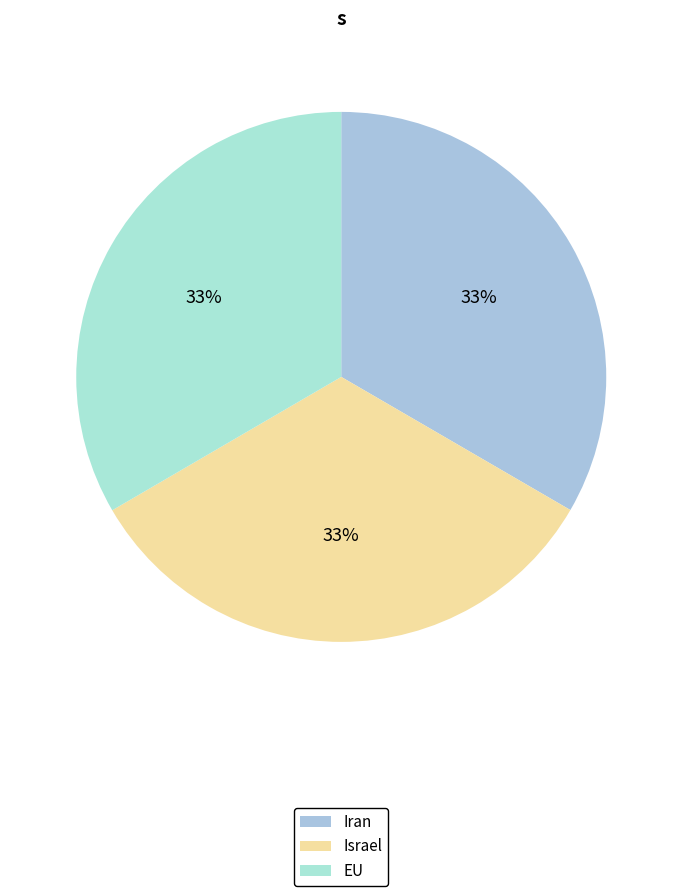

What is the smallest slice in the pie chart?

Israel